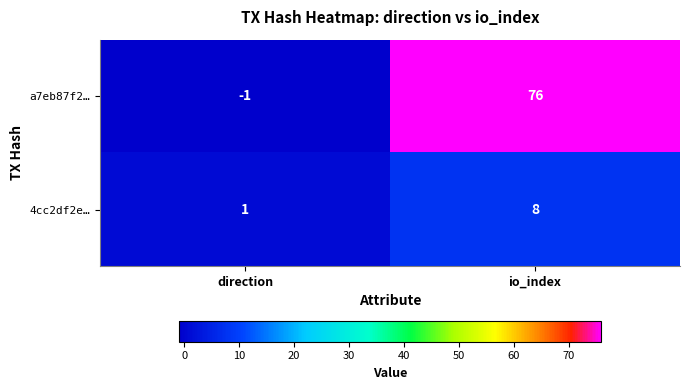

What is the approximate value of a7eb87f2… at io_index, to the nearest 5?

75